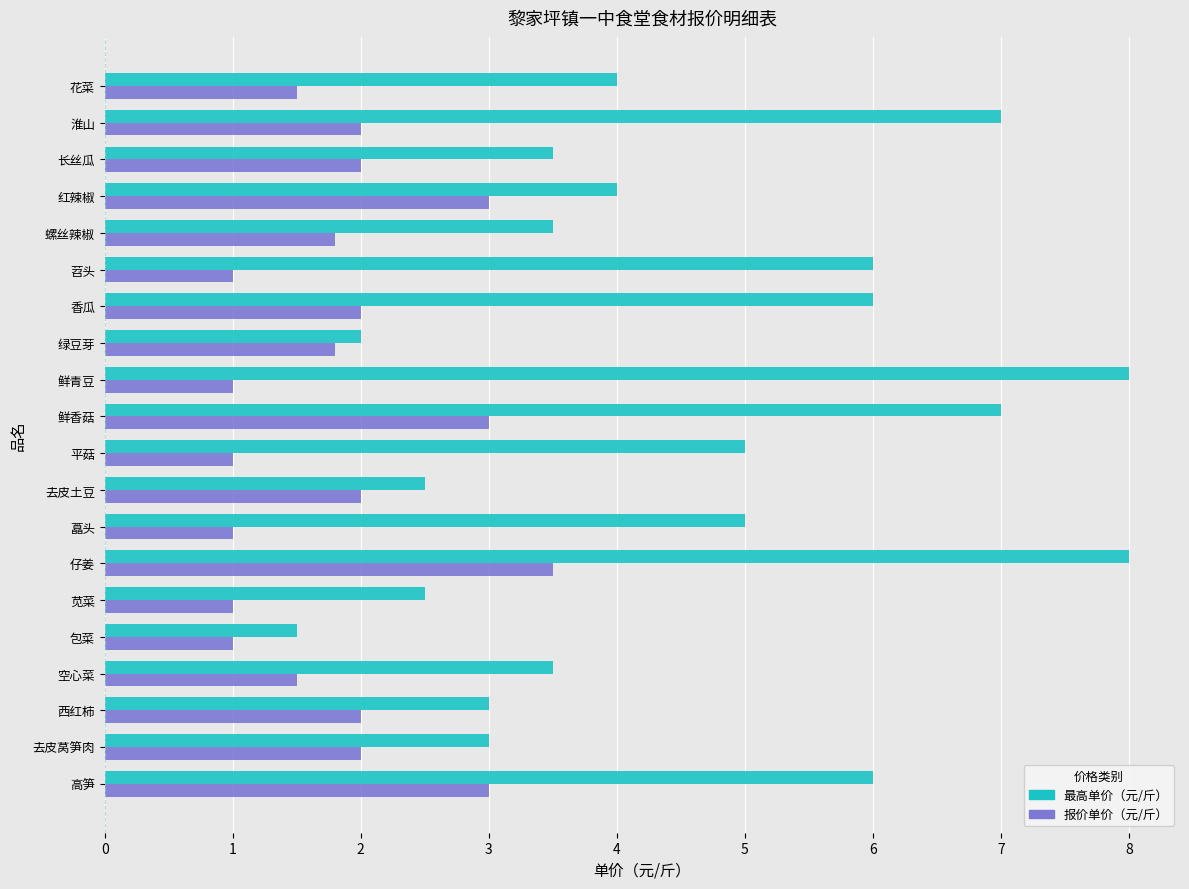

Is it true that 最高单价（元/斤） equals 2.5 at 苋菜?

True